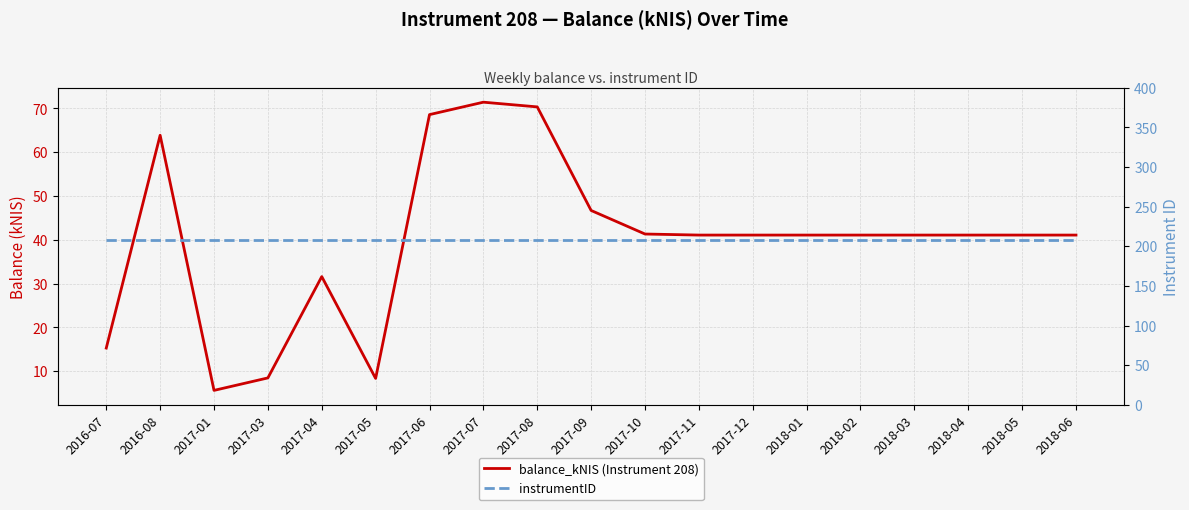

At which category does balance_kNIS (Instrument 208) reach its first local peak?

2016-08